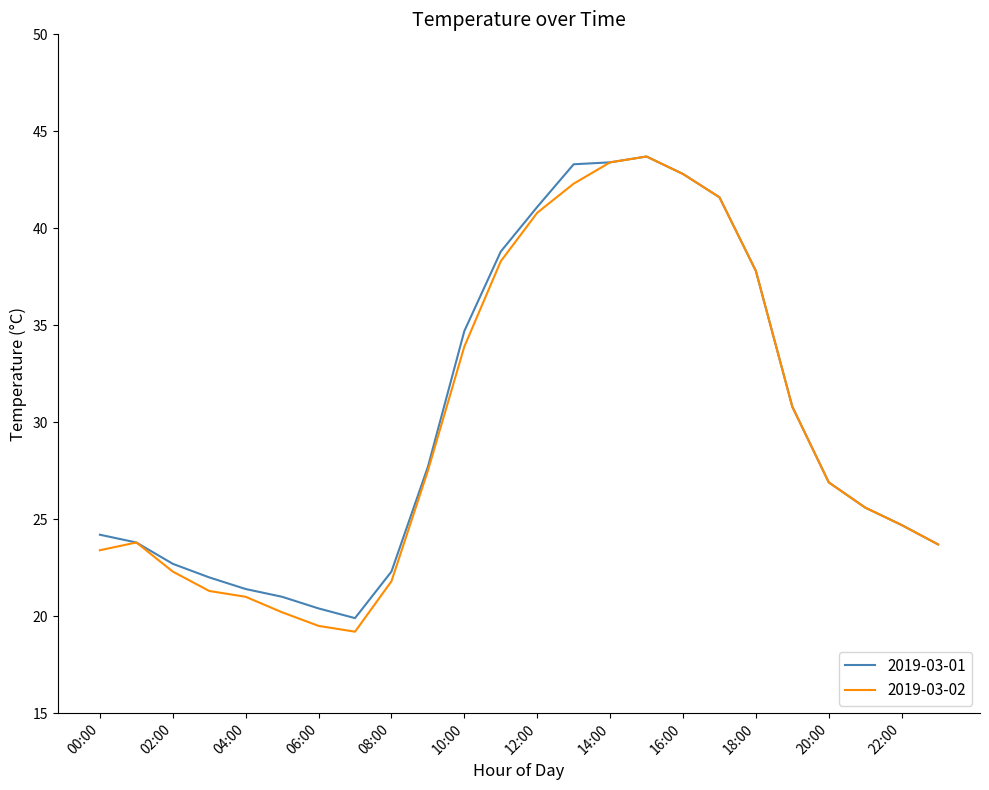

What is the lowest value of the 2019-03-02 series?

19.2